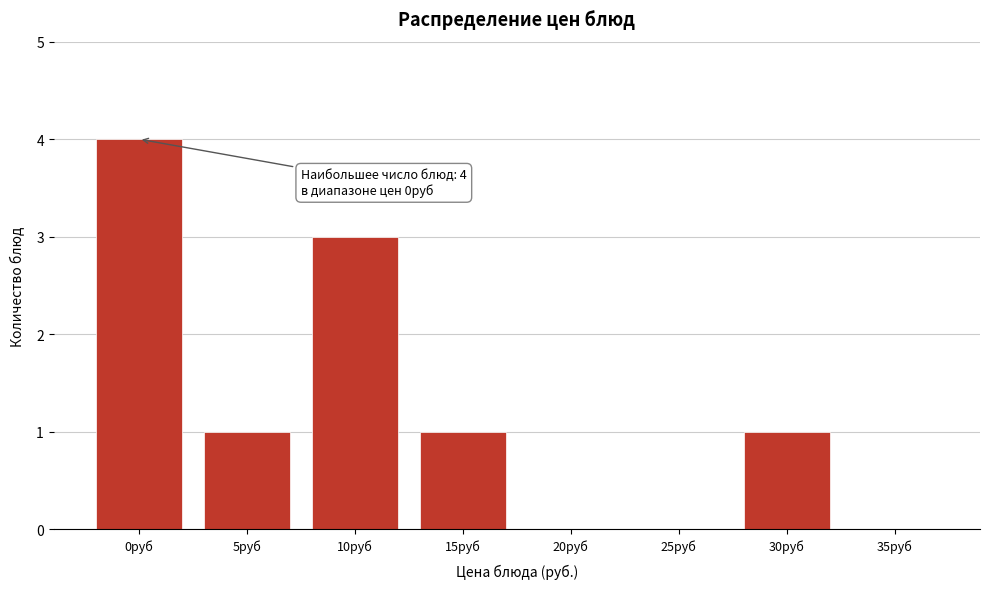

Reading right to left, extract all data points from this chart.

35руб=0	30руб=1	25руб=0	20руб=0	15руб=1	10руб=3	5руб=1	0руб=4